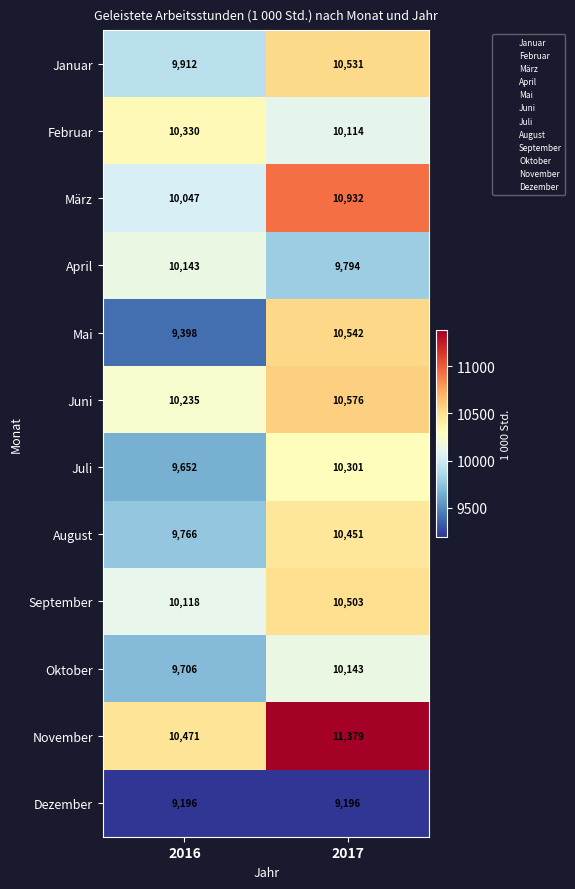

Count the number of categories in the chart.

2